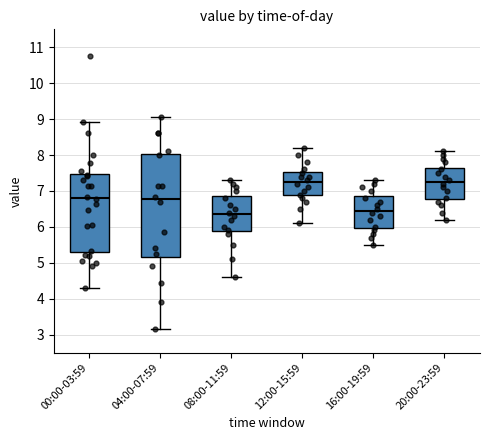

Reading left to right, read every box against the y-axis: the position of its median line, the range the box covers, and the ends of its whiskers. The values are not printed on the chart, so give them approximately, as read against the axis.

00:00-03:59: median 6.8, box 5.3 to 7.5, whiskers 4.3 to 8.9
04:00-07:59: median 6.8, box 5.2 to 8.0, whiskers 3.2 to 9.1
08:00-11:59: median 6.4, box 5.9 to 6.9, whiskers 4.6 to 7.3
12:00-15:59: median 7.3, box 6.9 to 7.5, whiskers 6.1 to 8.2
16:00-19:59: median 6.5, box 6.0 to 6.9, whiskers 5.5 to 7.3
20:00-23:59: median 7.3, box 6.8 to 7.7, whiskers 6.2 to 8.1